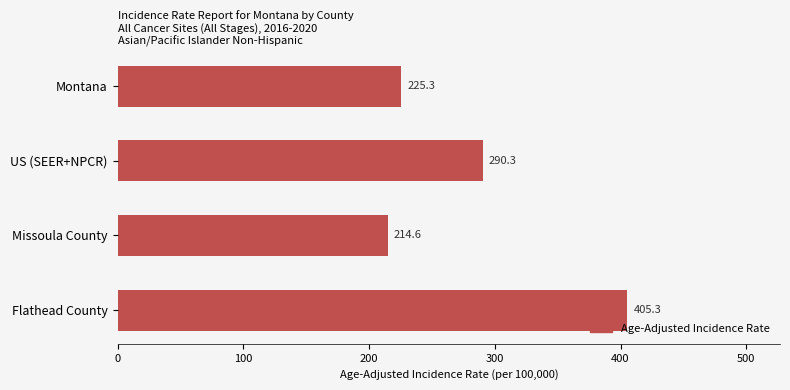

Reading bottom to top, list all the values displayed in this chart.

405.3	214.6	290.3	225.3